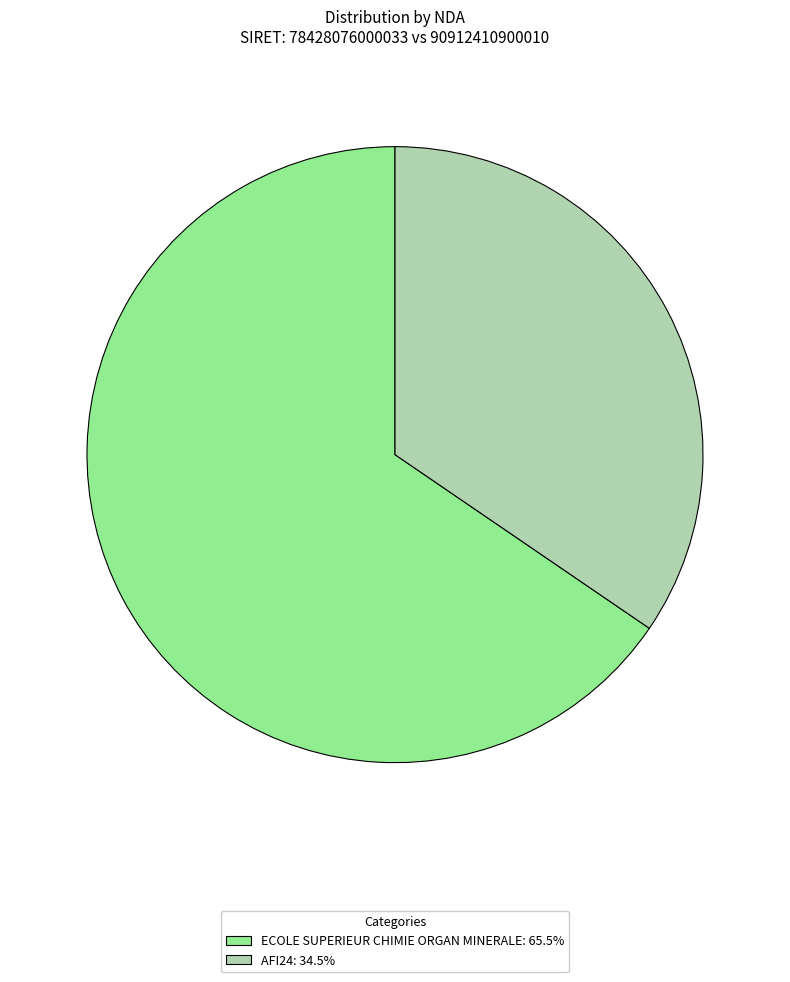

Which category accounts for the majority?

ECOLE SUPERIEUR CHIMIE ORGAN MINERALE